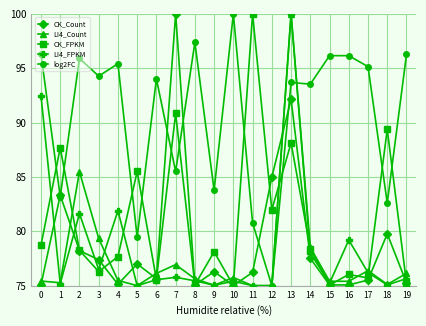

What is the value of the LI4_Count point at the 18th from the left?

76.4